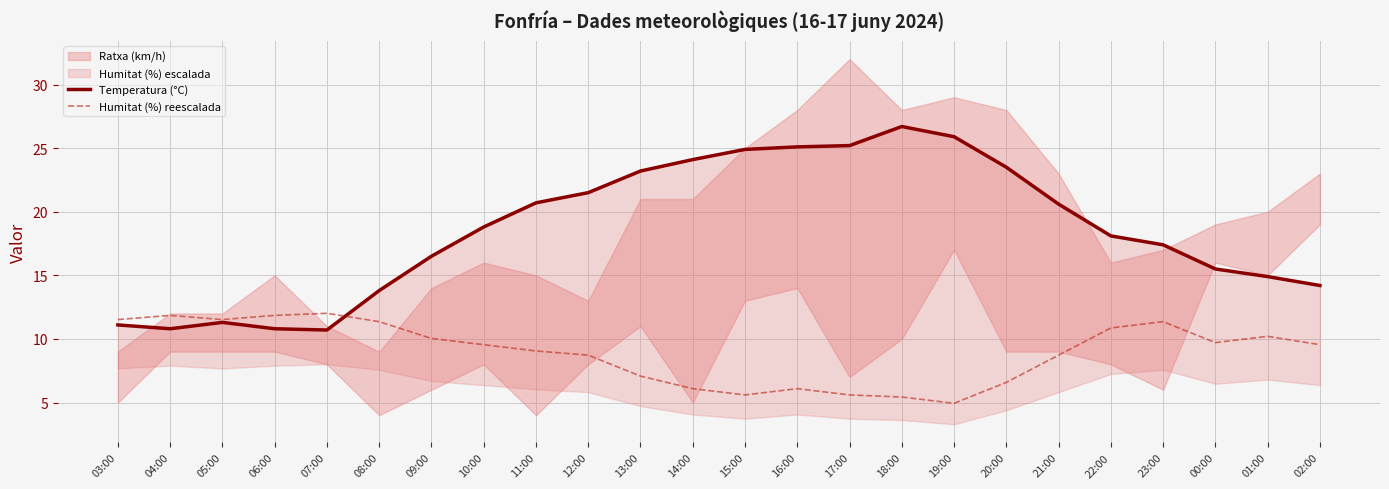

Reading right to left, transcribe all the data shown in this chart.

Temperatura (°C): 14.2	14.9	15.5	17.4	18.1	20.6	23.5	25.9	26.7	25.2	25.1	24.9	24.1	23.2	21.5	20.7	18.8	16.5	13.8	10.7	10.8	11.3	10.8	11.1
Humitat (%) reescalada: 9.5	10.2	9.7	11.4	10.9	8.7	6.6	4.9	5.4	5.6	6.1	5.6	6.1	7.1	8.7	9.1	9.5	10.0	11.4	12.0	11.9	11.5	11.9	11.5